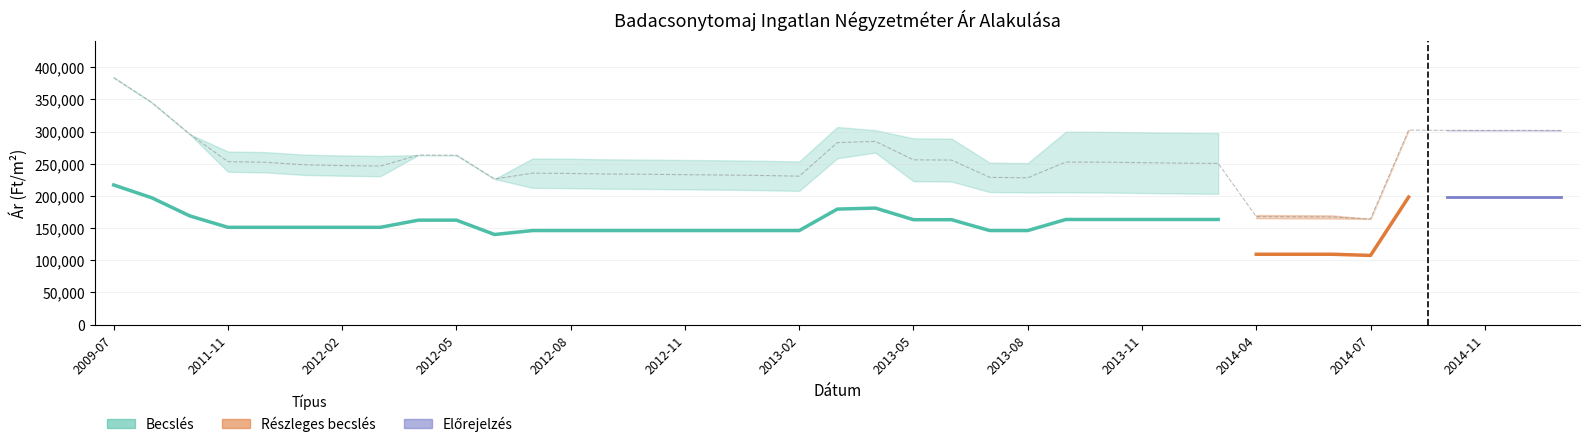

Reading left to right, transcribe all the data shown in this chart.

Átlagos négyzetméter ár: 216914	197020	168828	151140	151140	151140	151140	151140	162280	162280	140000	146140	146140	146140	146140	146140	146140	146140	146140	179473	181052	162982	162982	146140	146140	163333	163333	163333	163333	163333	109305	109305	109305	107500	198113	198113	198113	198113	198113
Szórás alsó határ: 383786	345069	295692	237424	236450	232562	231292	230497	263342	263201	226220	212440	212004	211076	210768	210094	209606	208878	207794	258393	267269	222662	222266	205952	205305	205428	205236	204468	203704	203261	165230	164934	164639	164183	302194	301740	301589	301664	301437
Szórás felső határ: 383786	345069	295692	268932	267958	264070	262800	262005	263342	263201	226220	258090	257654	256726	256418	255744	255256	254528	253444	307021	302087	289338	288942	251602	250955	299706	299514	298746	297982	297539	170336	170040	169745	164183	302194	302194	302194	302194	302194
Átlagos reál ár: 383786	345069	295692	253178	252204	248316	247046	246251	263342	263201	226220	235265	234829	233901	233593	232919	232431	231703	230619	282707	284678	256000	255604	228777	228130	252567	252375	251607	250843	250400	167783	167487	167192	164183	302194	301740	301589	301664	301437